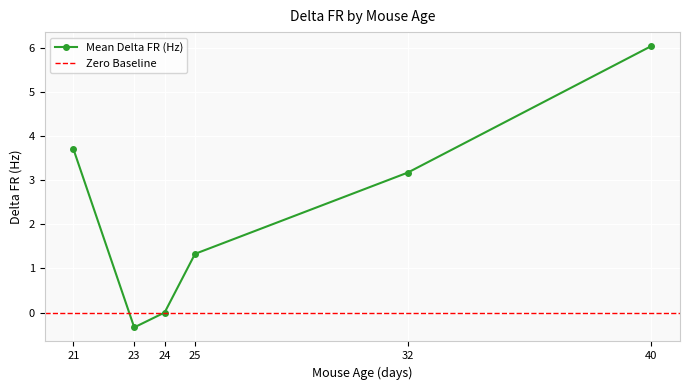

The Mean Delta FR (Hz) series shows 3.2 at 32. True or false?

True